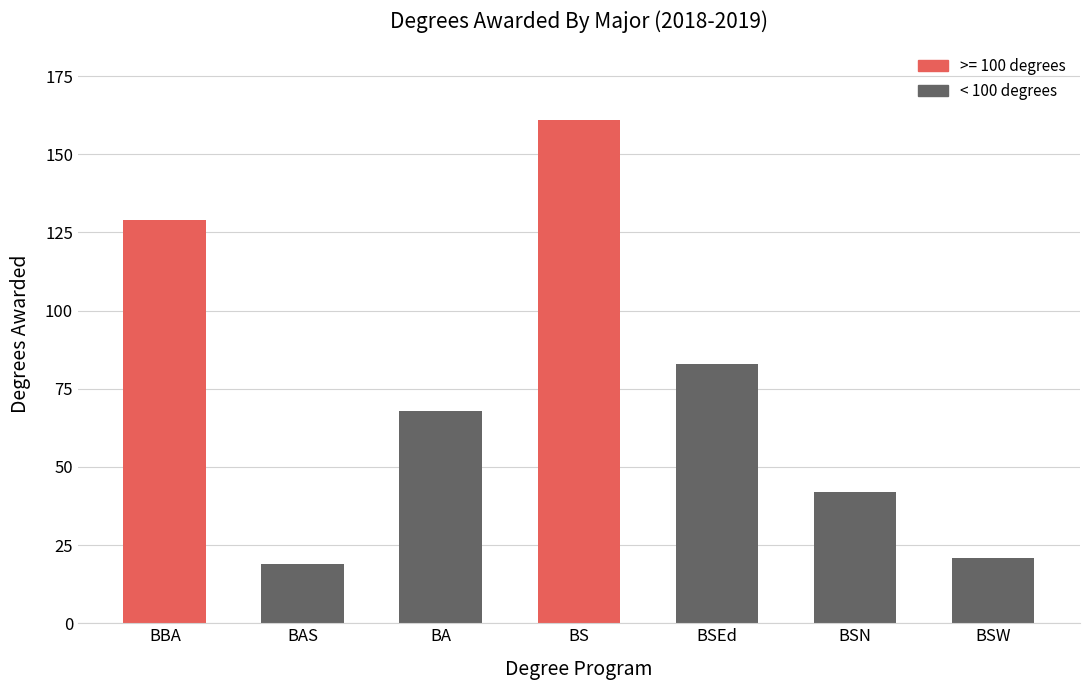

Which label corresponds to the smallest value in the chart?

BAS